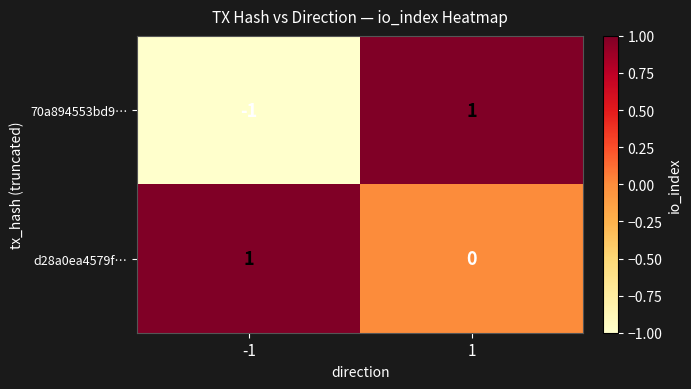

What is the difference between the highest and lowest values at 1?

1